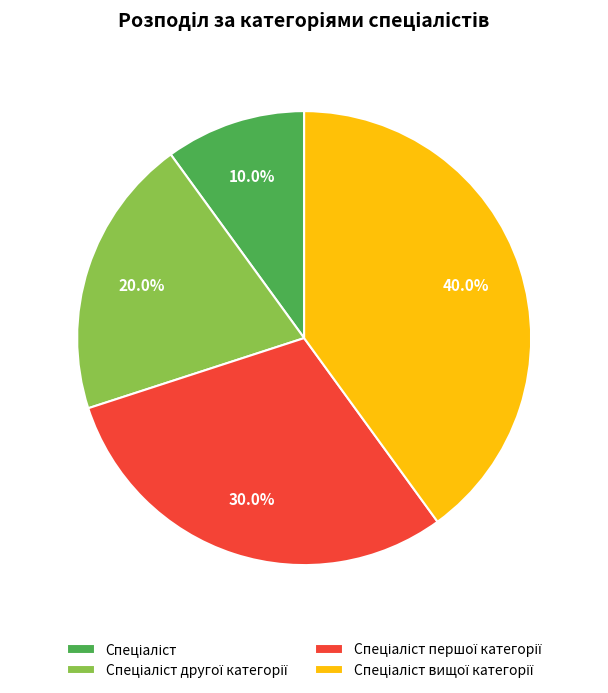

Does any single category account for the majority?

No